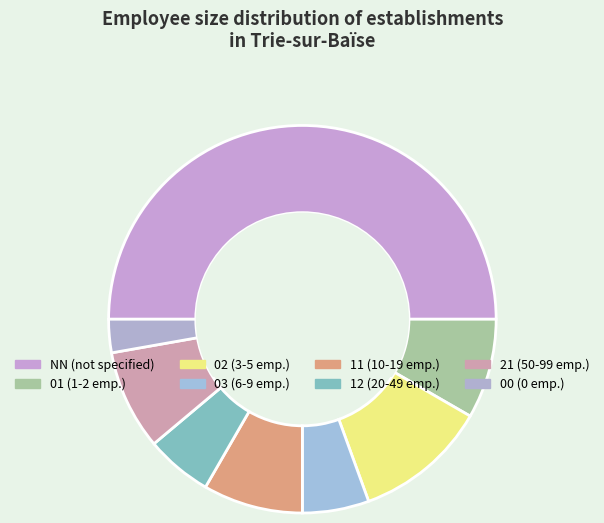

What is the change in value from 01 to 02?

+1